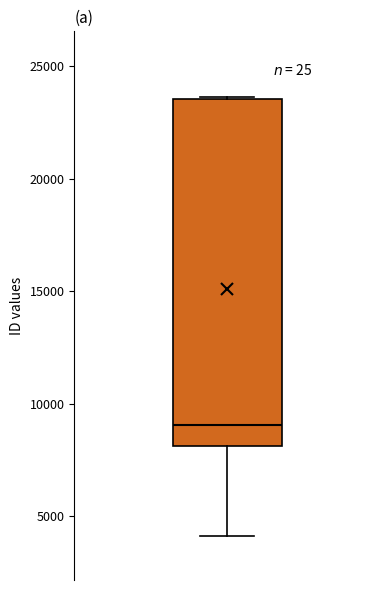

Where is the lower edge of the box on the y-axis? The values are not printed on the chart, so give them approximately, as read against the axis.

8000